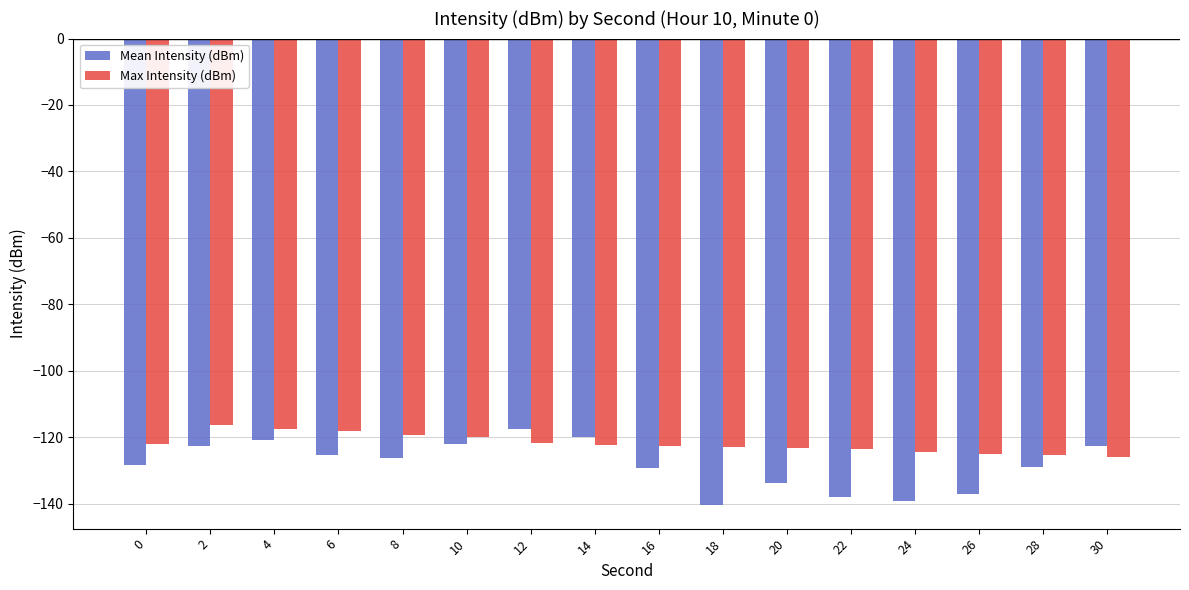

True or false: Max Intensity (dBm) has a value of -123.4 at 20.

True